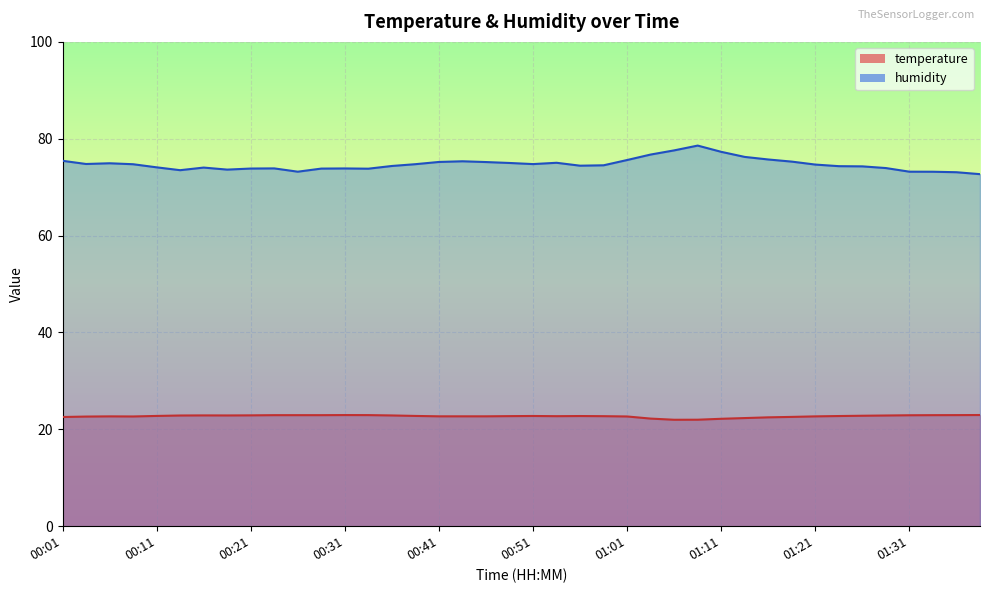

What is the highest value of the humidity series?

78.6